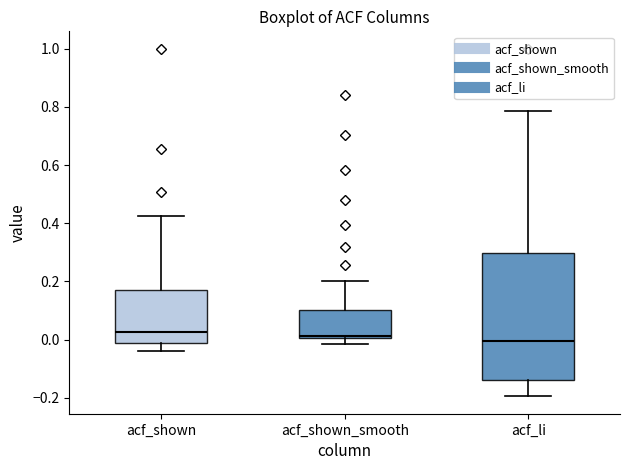

Where does the lower whisker of the box for acf_li end on the y-axis? The values are not printed on the chart, so give them approximately, as read against the axis.

-0.20